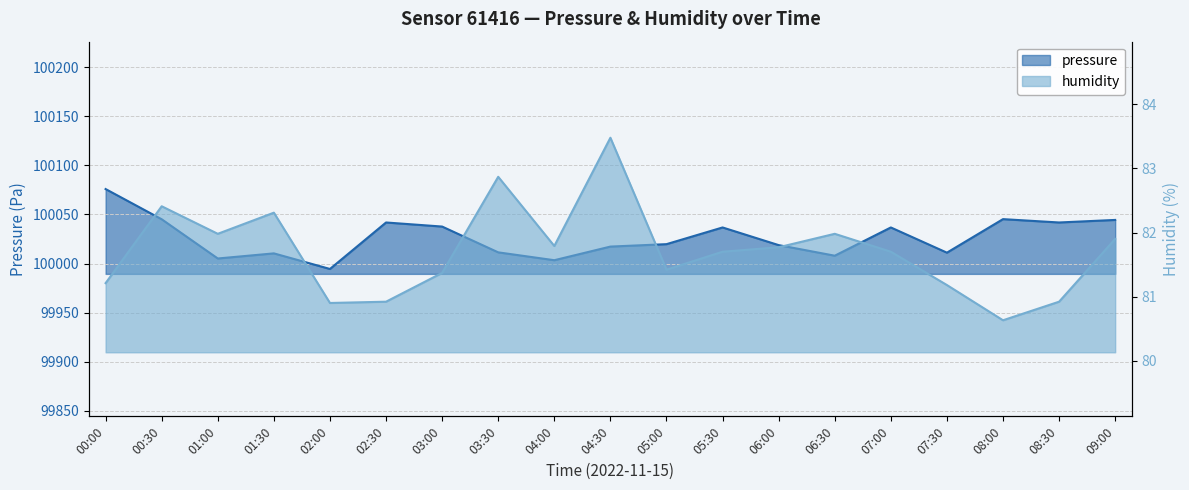

What is the highest value of the pressure series?

100075.8